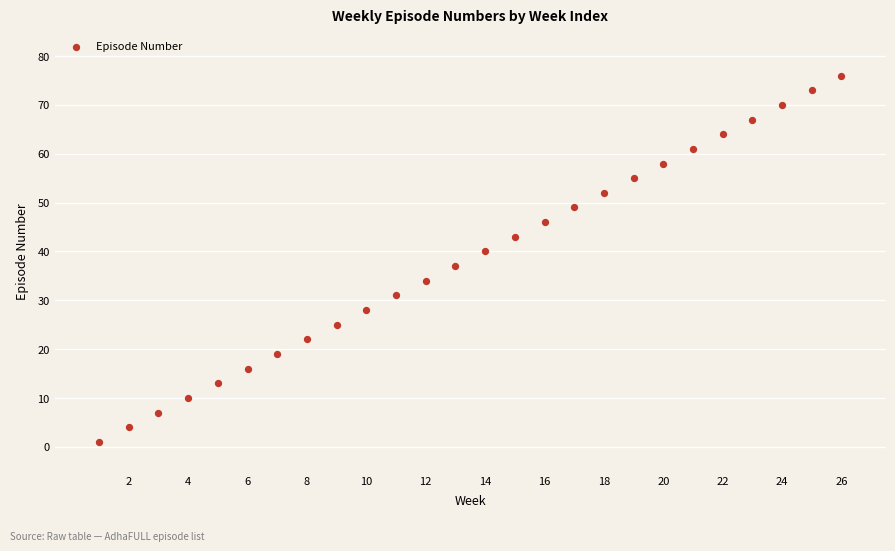

What is the range of Y values (max minus min)?

75